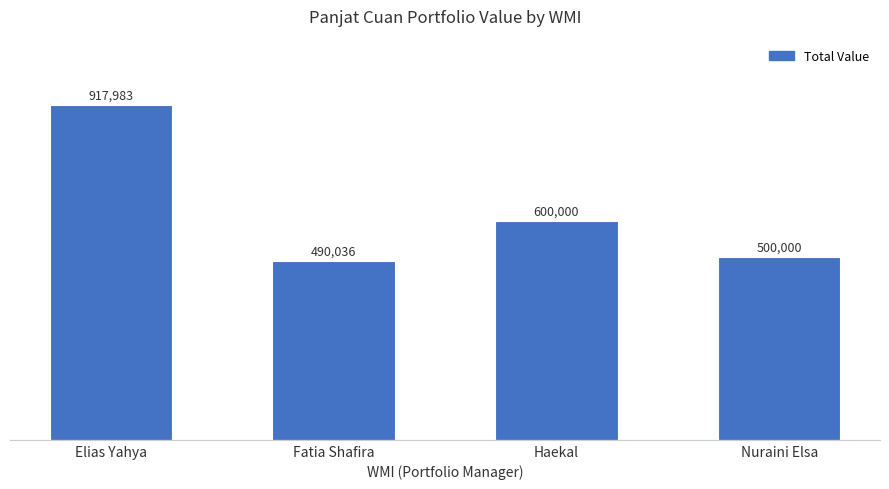

What is the smallest value displayed?

490036